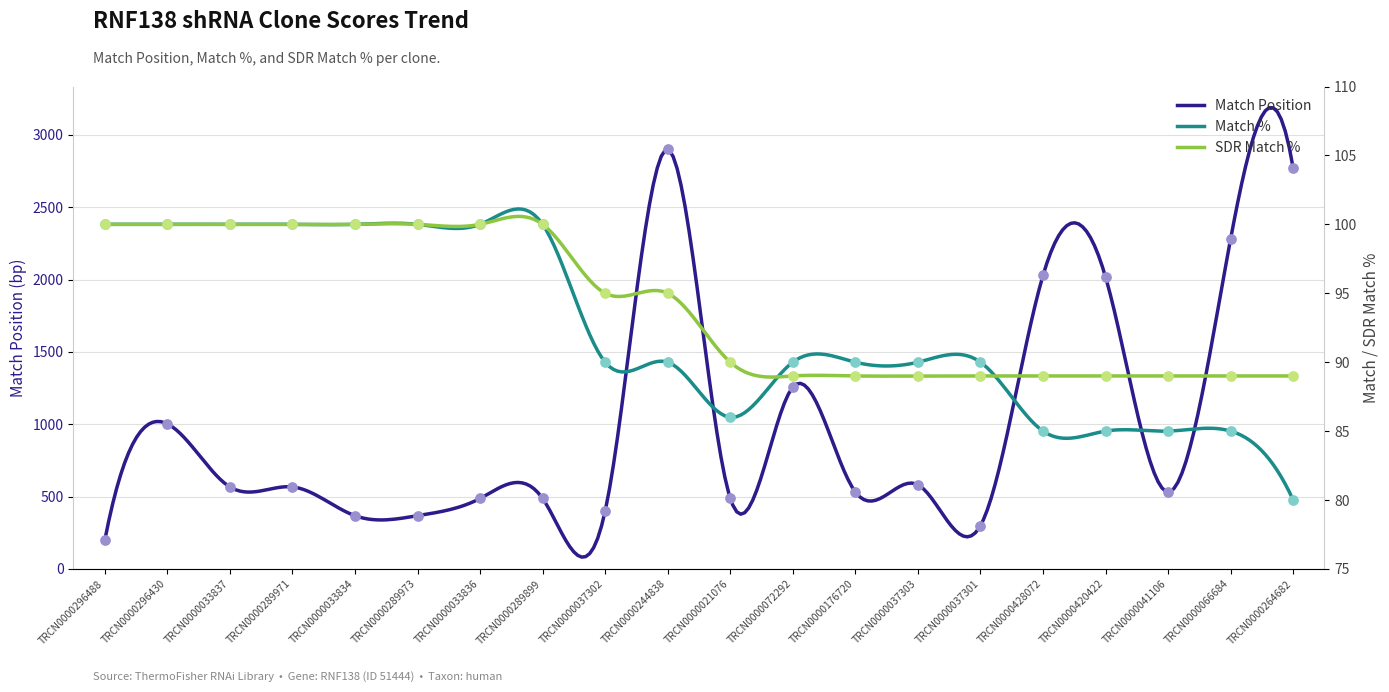

Which series contains the lowest Y value?

Match %